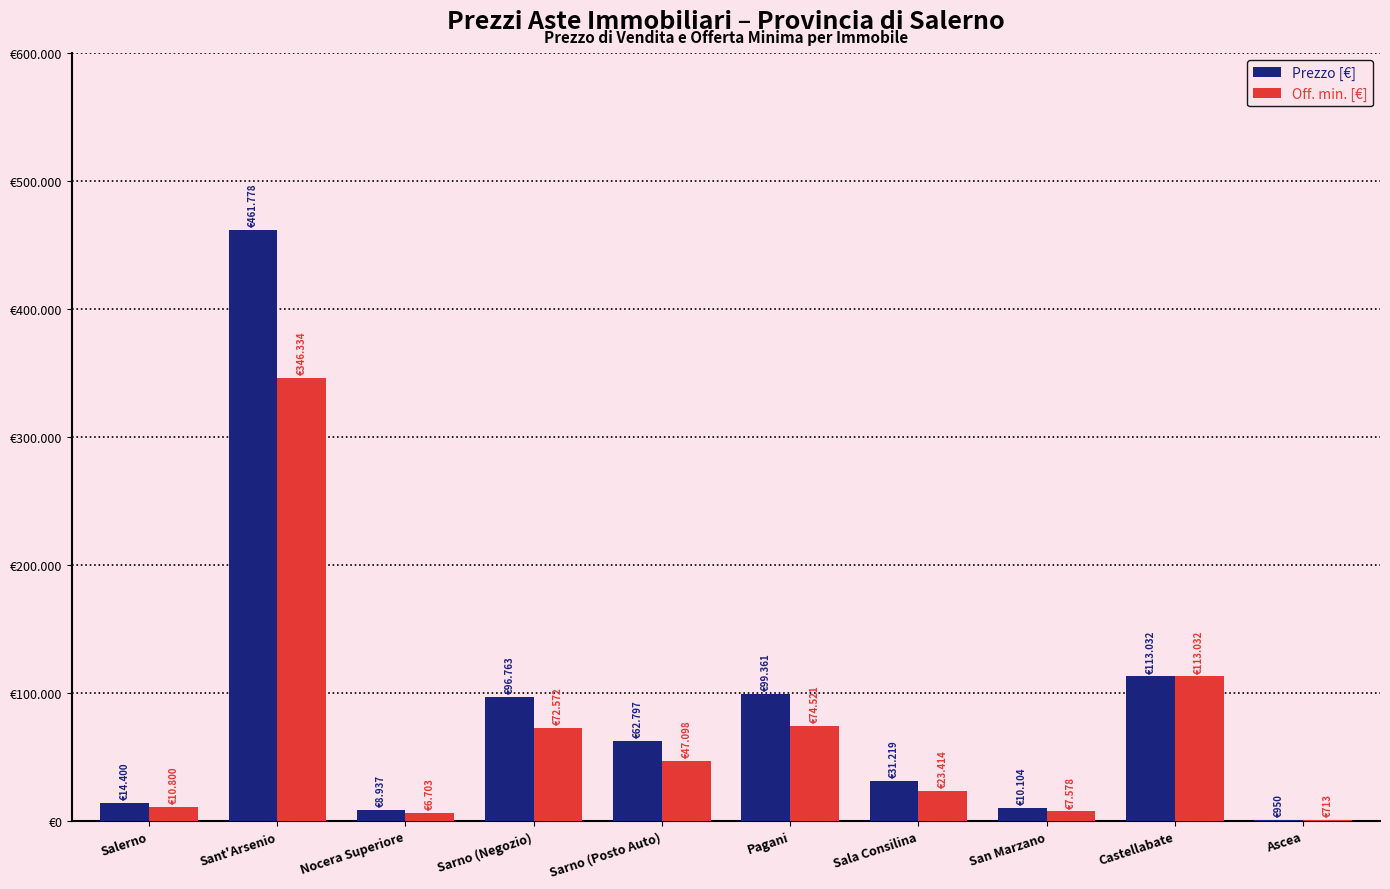

Reading left to right, extract all data points from this chart.

Prezzo [€]: 14400	461778	8937	96763	62797	99361	31219	10104	113032	950
Off. min. [€]: 10800	346334	6703	72572	47098	74521	23414	7578	113032	713